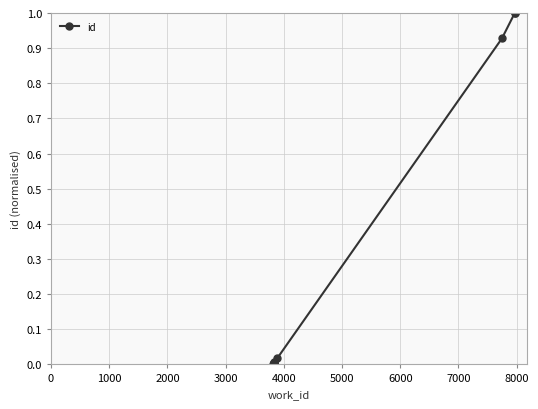

Between 8000 and 0, which is larger?

8000